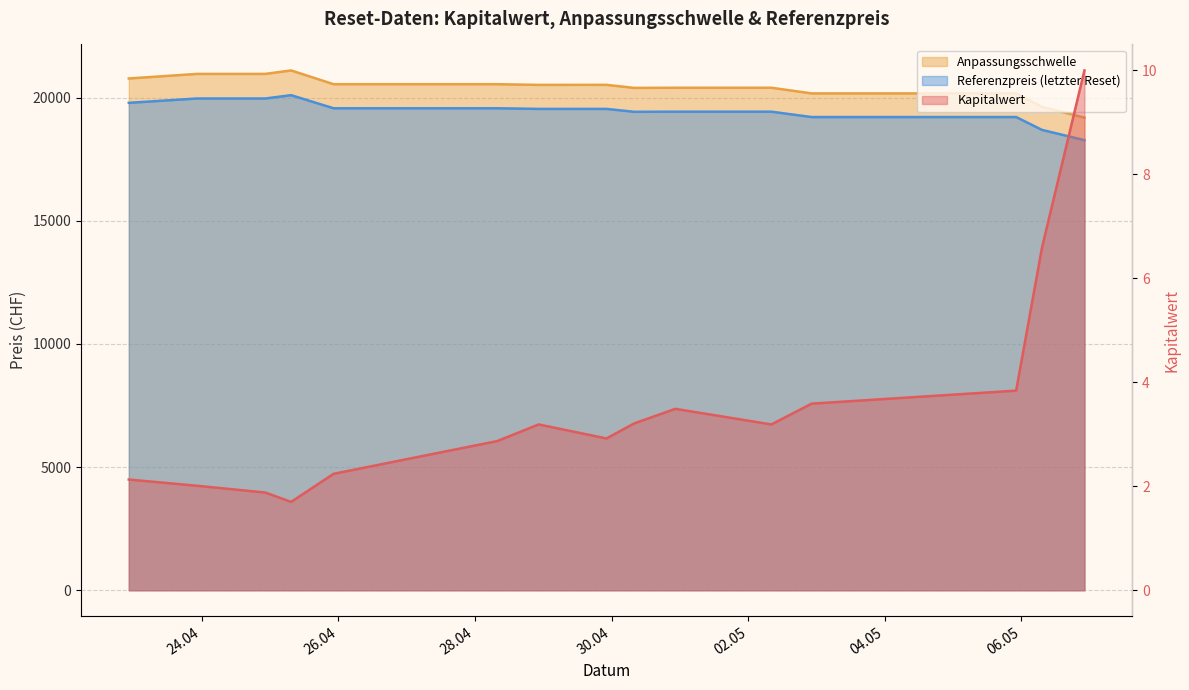

How many data points in Referenzpreis are less than 19544?

7